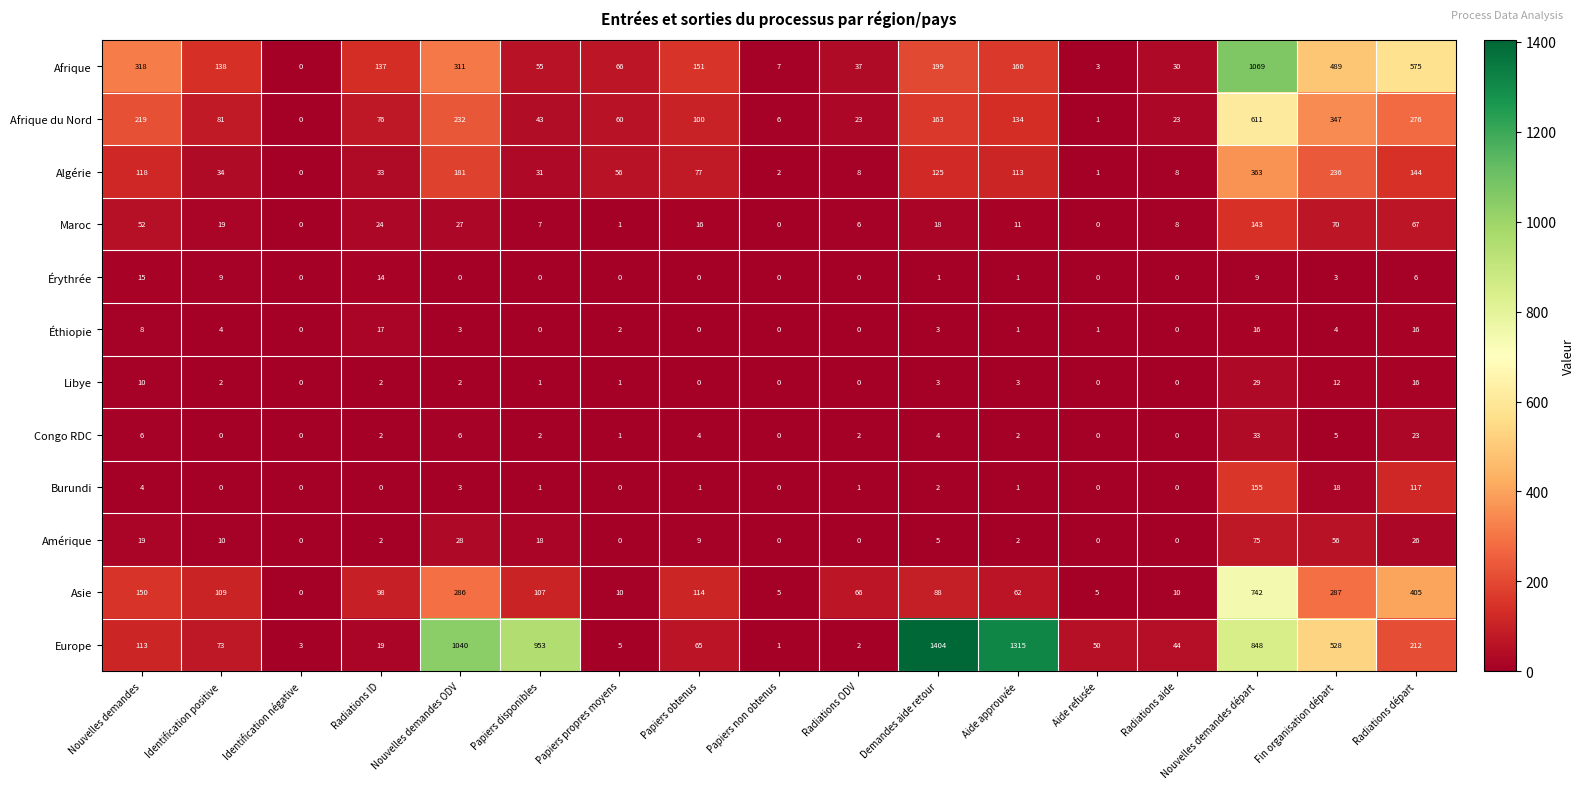

At how many categories does at least one series exceed 108?

11